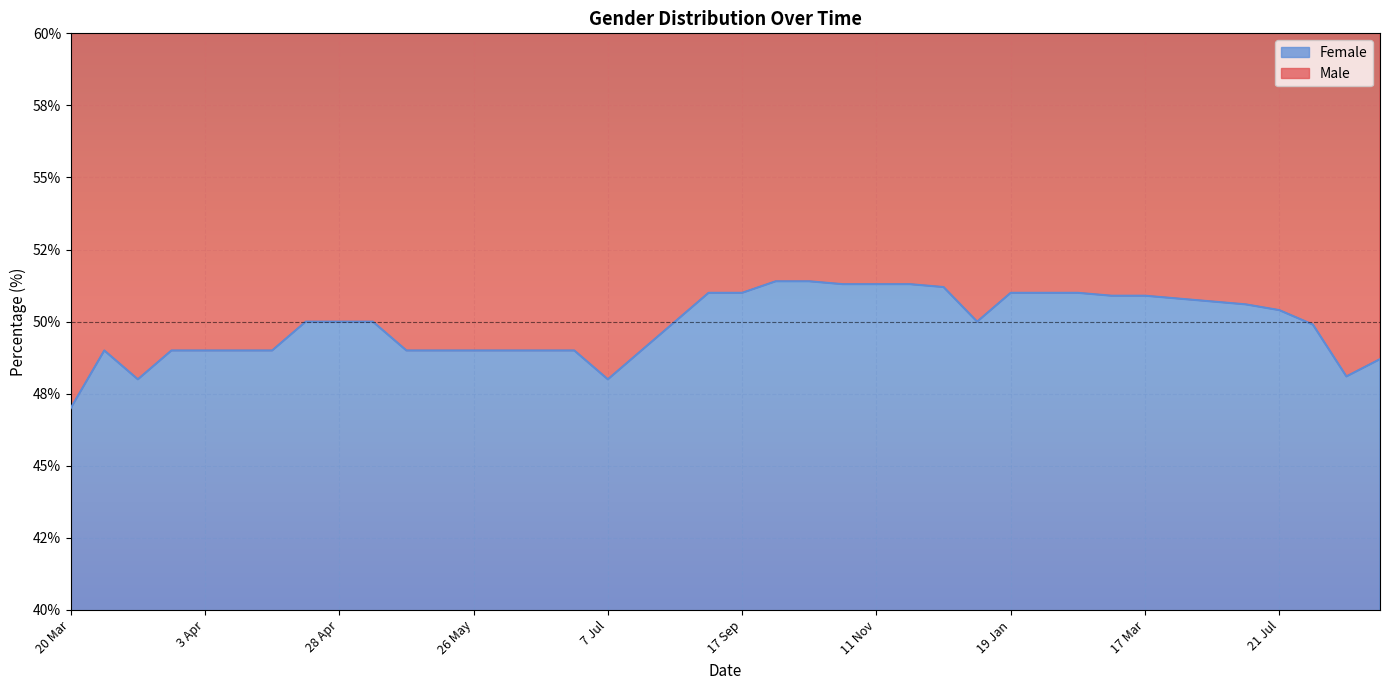

What is the approximate value at 27 Mar?

48.0